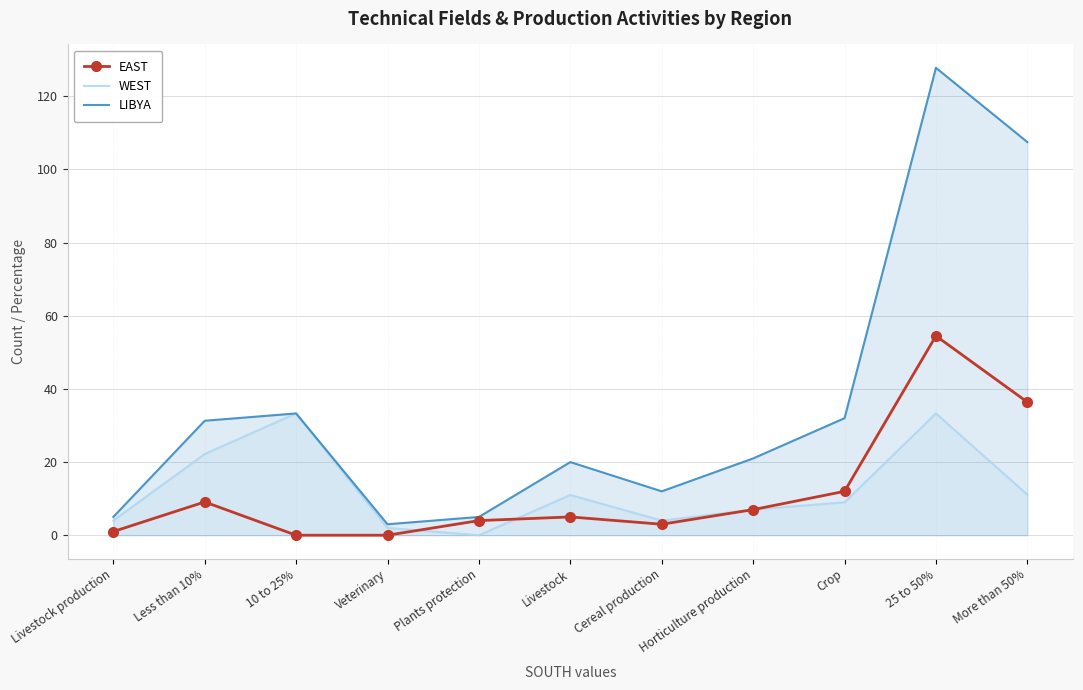

How many values in WEST are above zero?

10